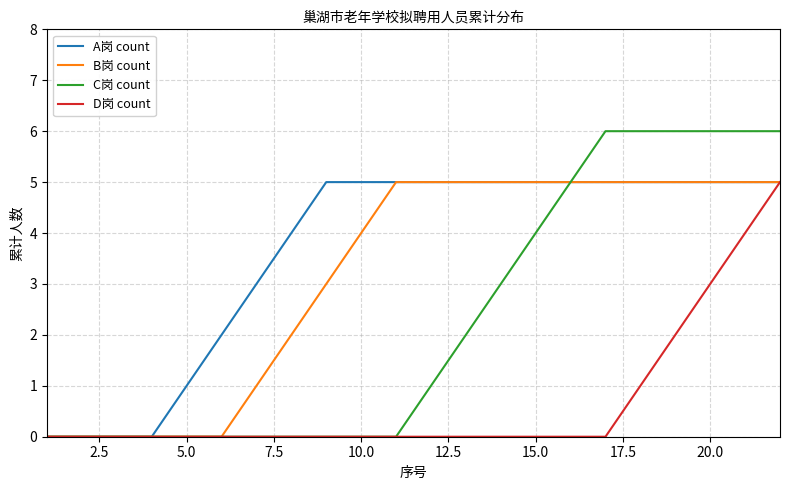

Which series has the largest total across all categories?

A岗 count